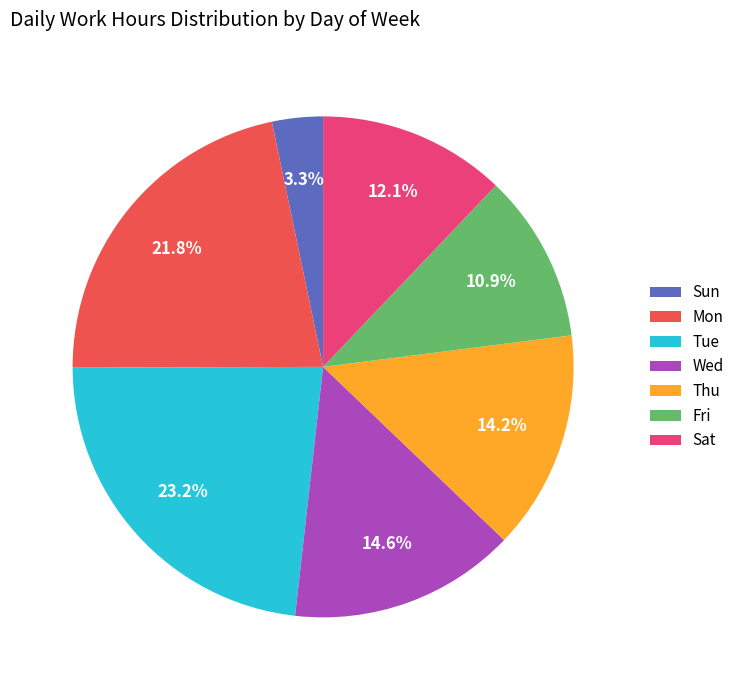

Which has a higher value, Sat or Thu?

Thu